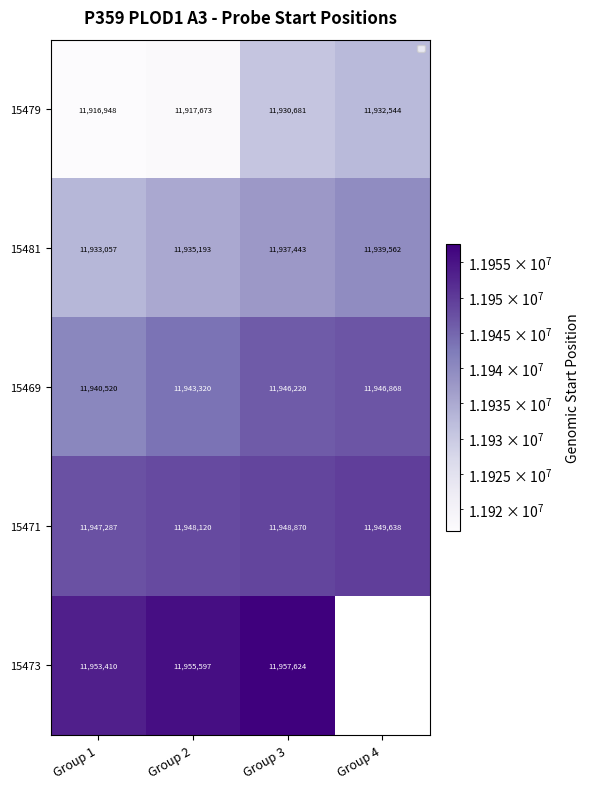

Count the 15469 values in the range 11943320 to 11946868.

3